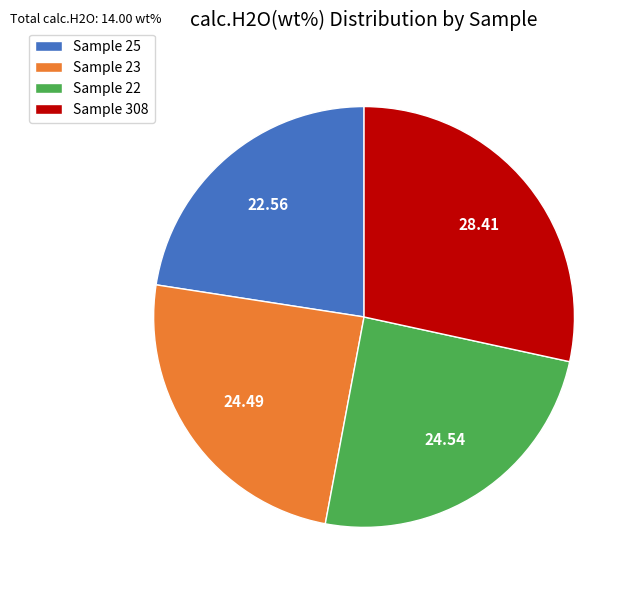

Which category has the biggest portion of the pie?

Sample 308